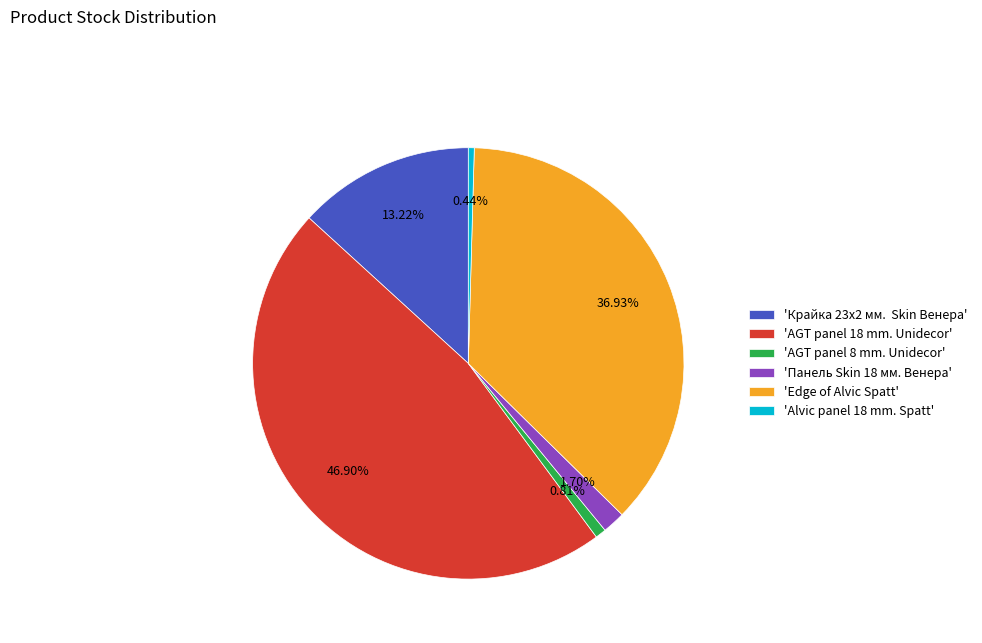

Does 'Панель Skin 18 мм. Венера' represent more than half of the total?

No